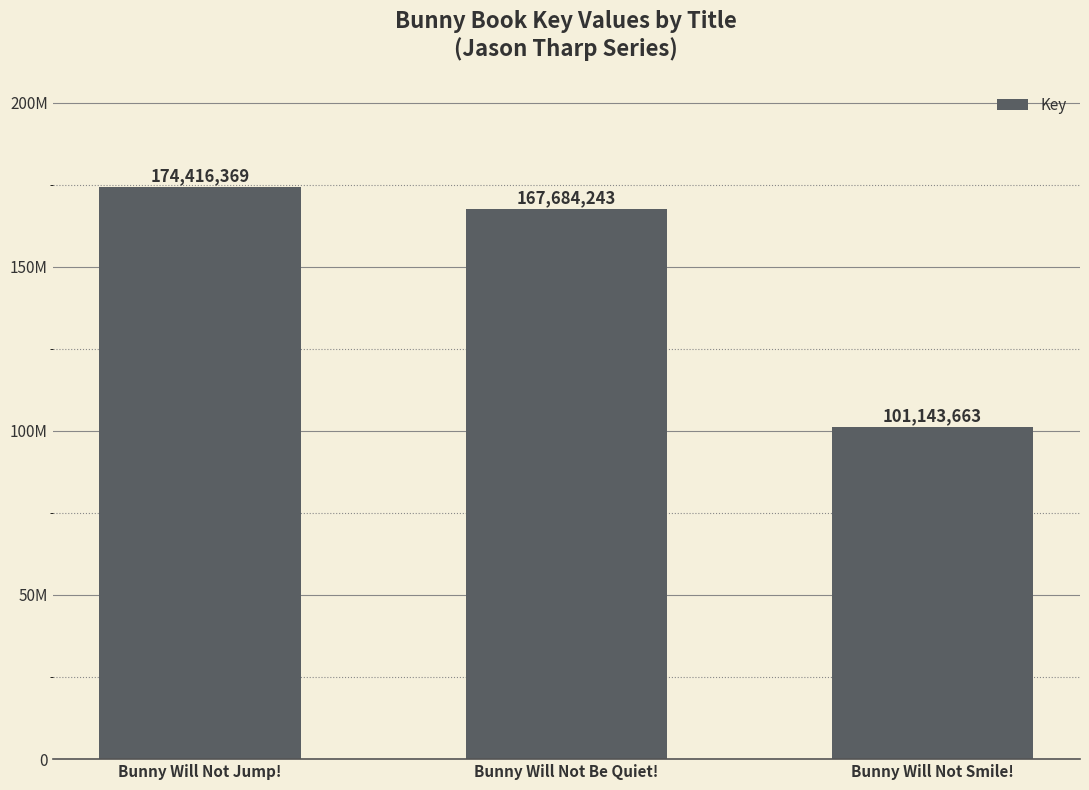

Rank the categories by value from lowest to highest.

Bunny Will Not Smile!, Bunny Will Not Be Quiet!, Bunny Will Not Jump!